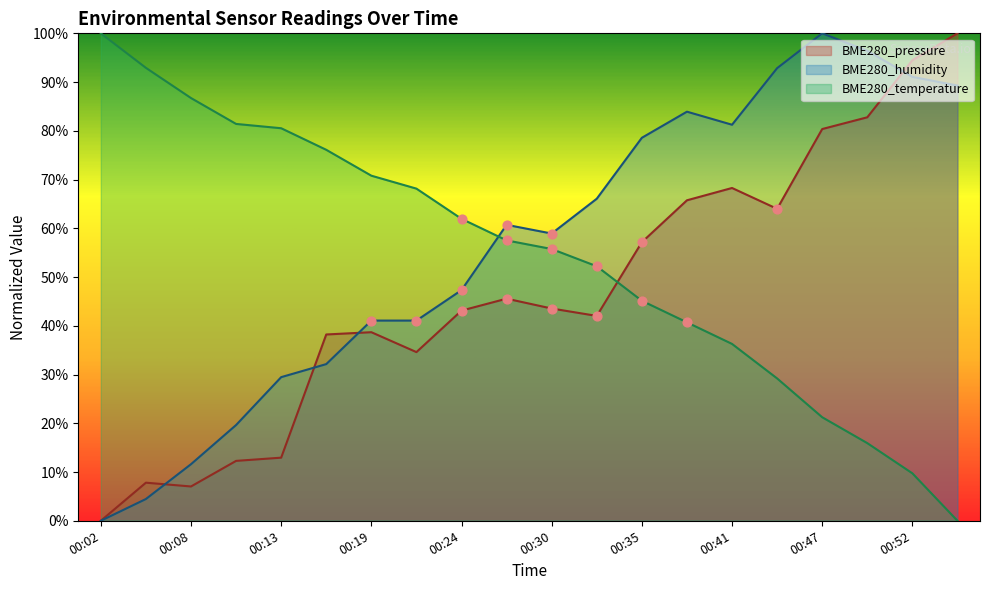

At how many categories does at least one series exceed 52?

20